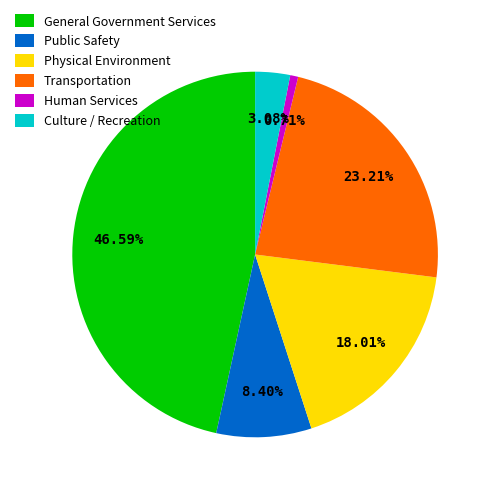

To the nearest percent, what portion does Physical Environment represent?

18%